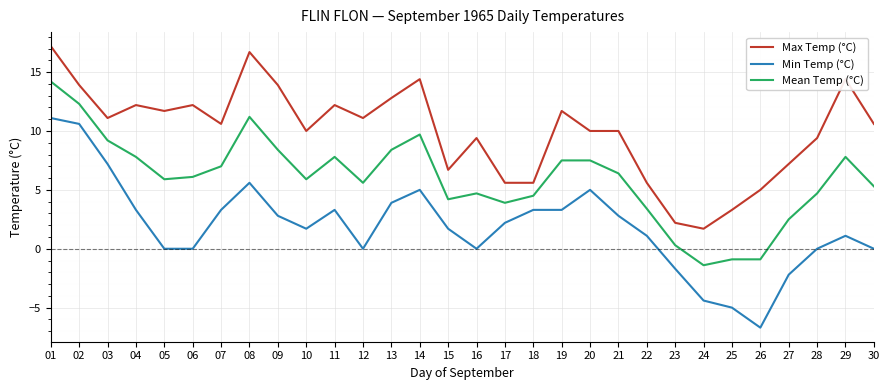

Which series has the widest spread of values?

Min Temp (°C)